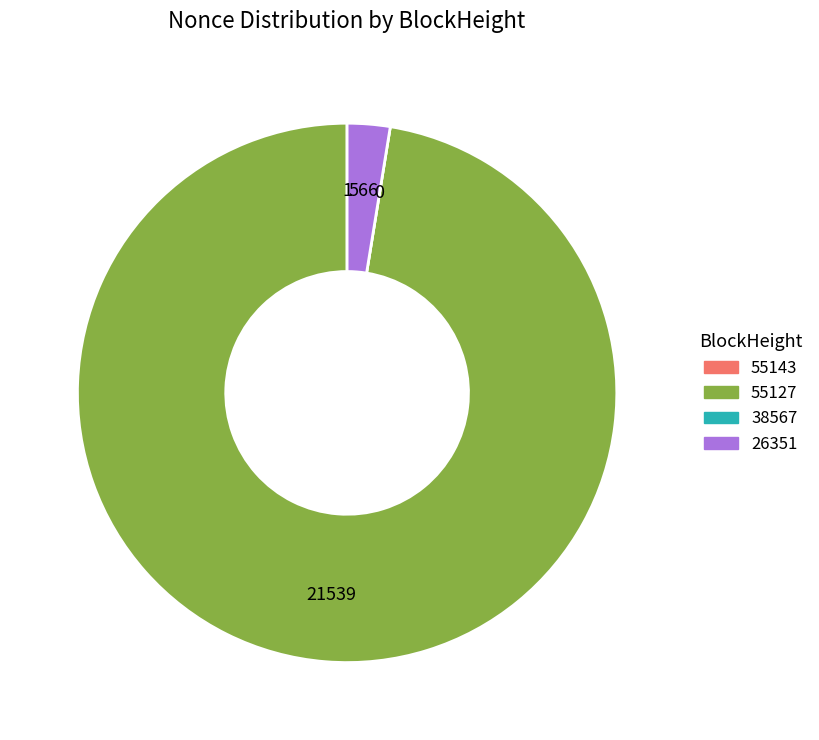

The 26351 slice represents 3% of the pie. True or false?

True